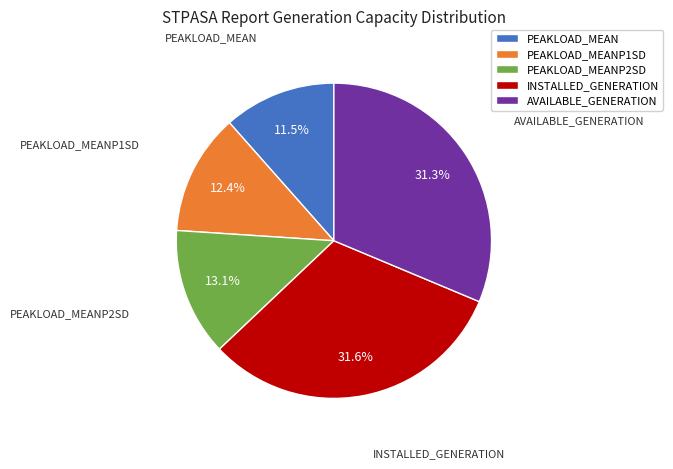

Combined, what portion of the pie is PEAKLOAD_MEAN and AVAILABLE_GENERATION?

42.8%